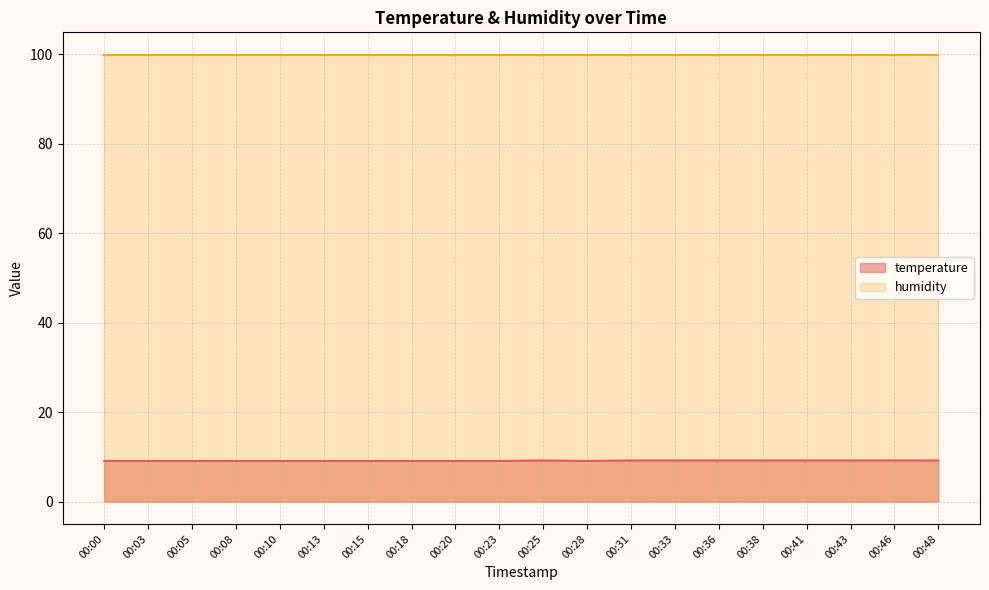

List the labels in order of value, largest first.

00:25, 00:31, 00:33, 00:36, 00:38, 00:41, 00:43, 00:46, 00:48, 00:00, 00:03, 00:05, 00:08, 00:10, 00:13, 00:15, 00:18, 00:20, 00:23, 00:28